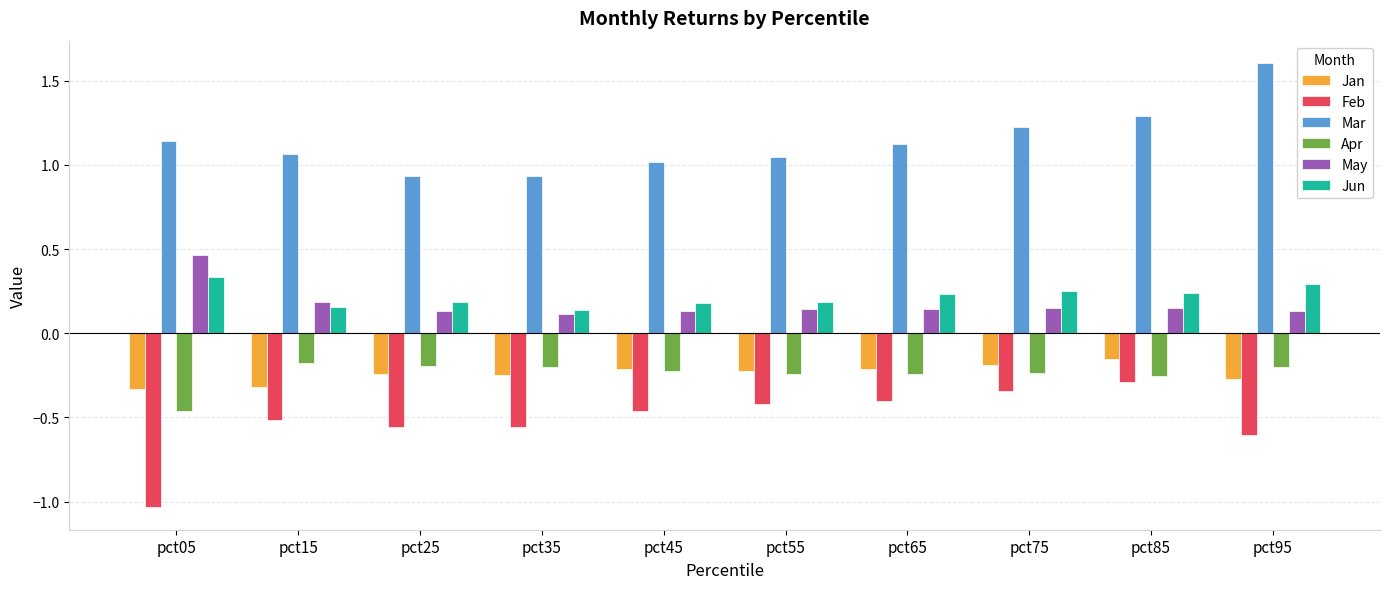

How many categories are shown in the chart?

10